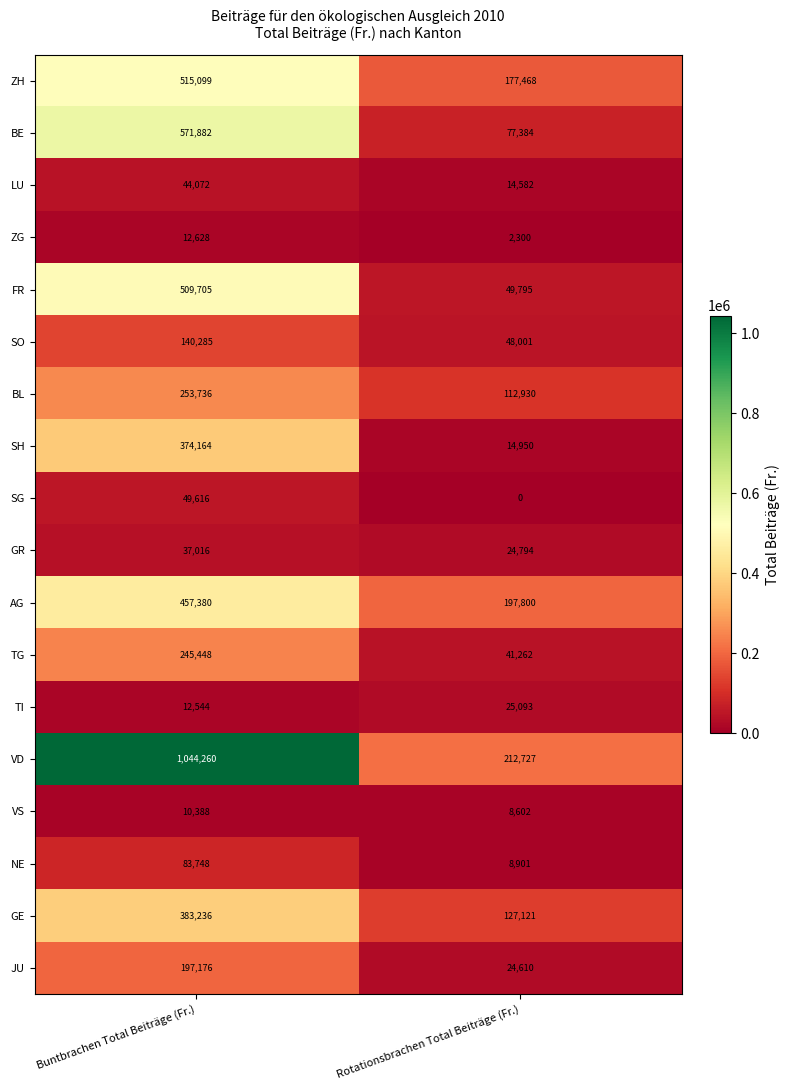

How many distinct data groups are displayed?

18